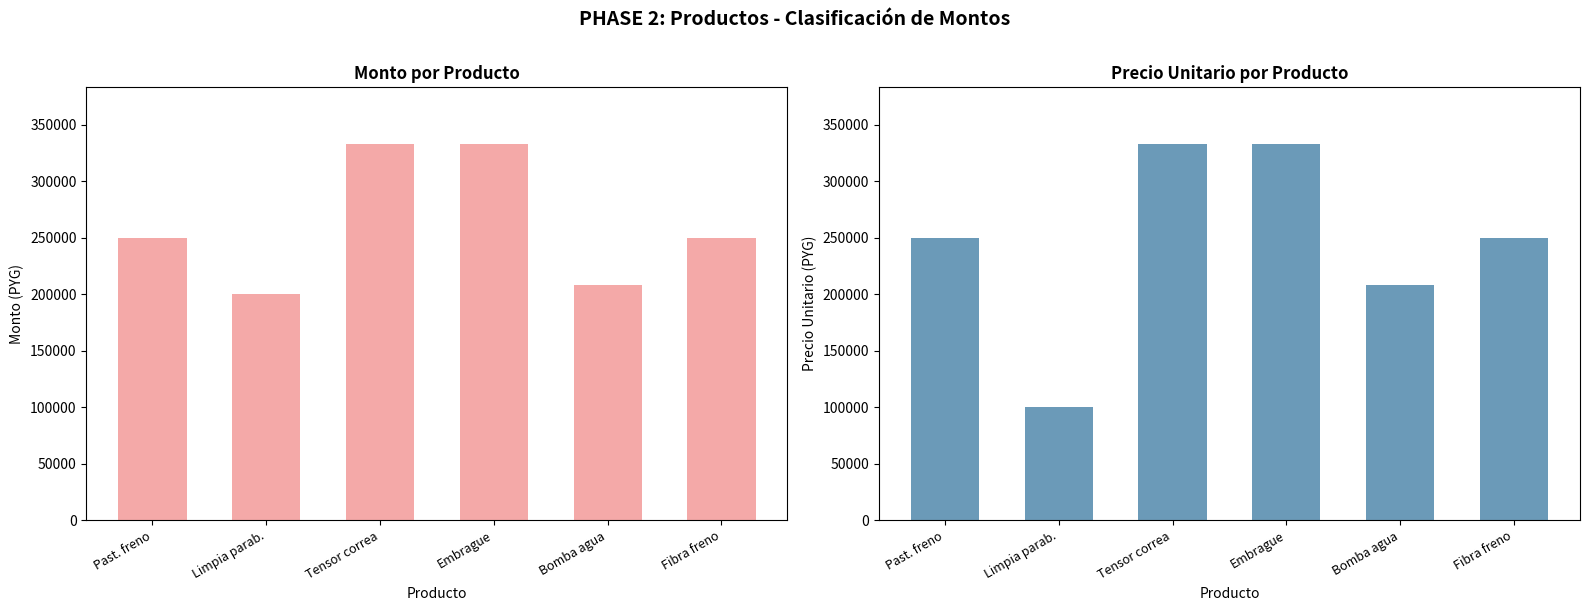

Is the value of monto at Fibra freno greater than the value of precio_unitario at Fibra freno?

No